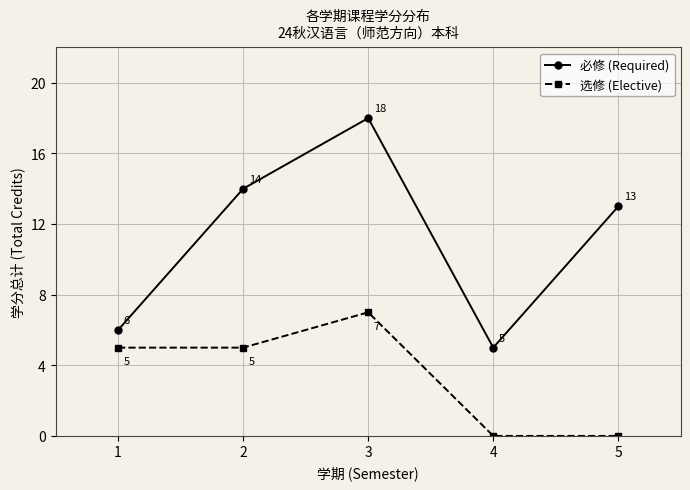

At which label does 必修 (Required) first exceed 13?

2